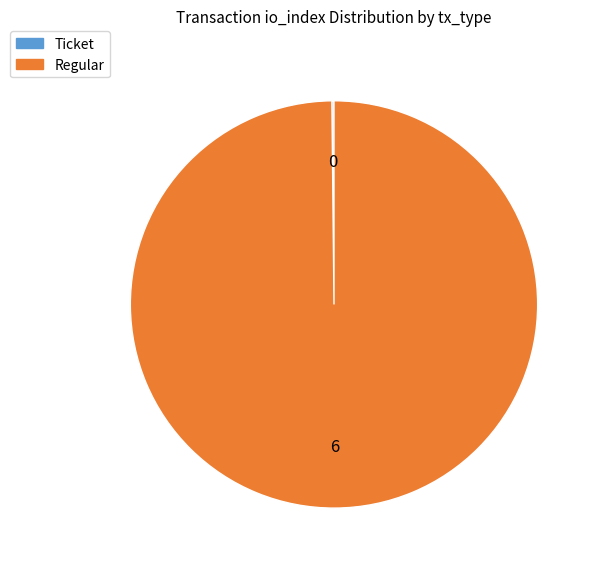

Which slice is the largest?

Regular